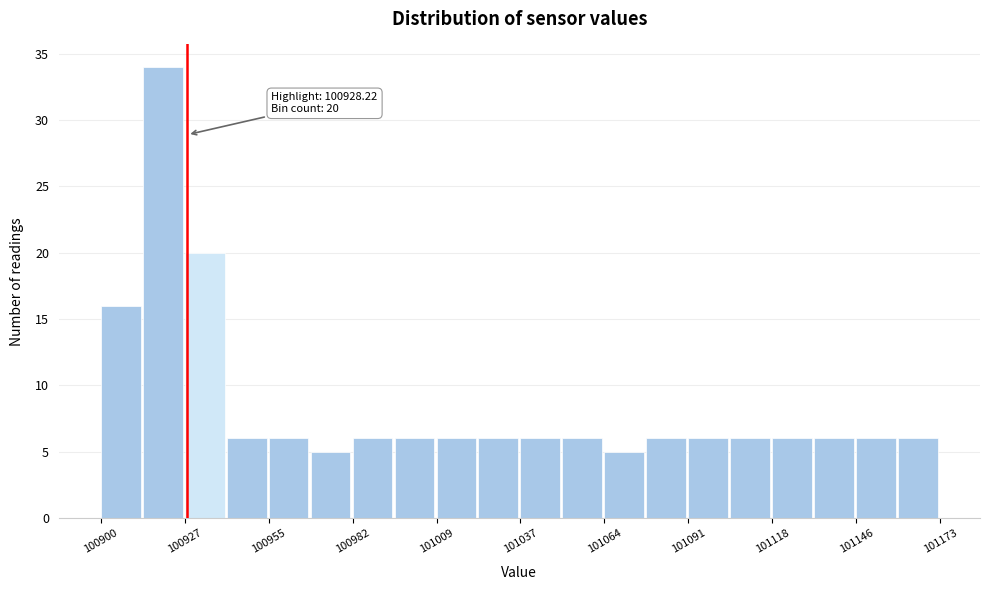

Read against the x-axis, roughly where is the centre of the tallest bar?

100920